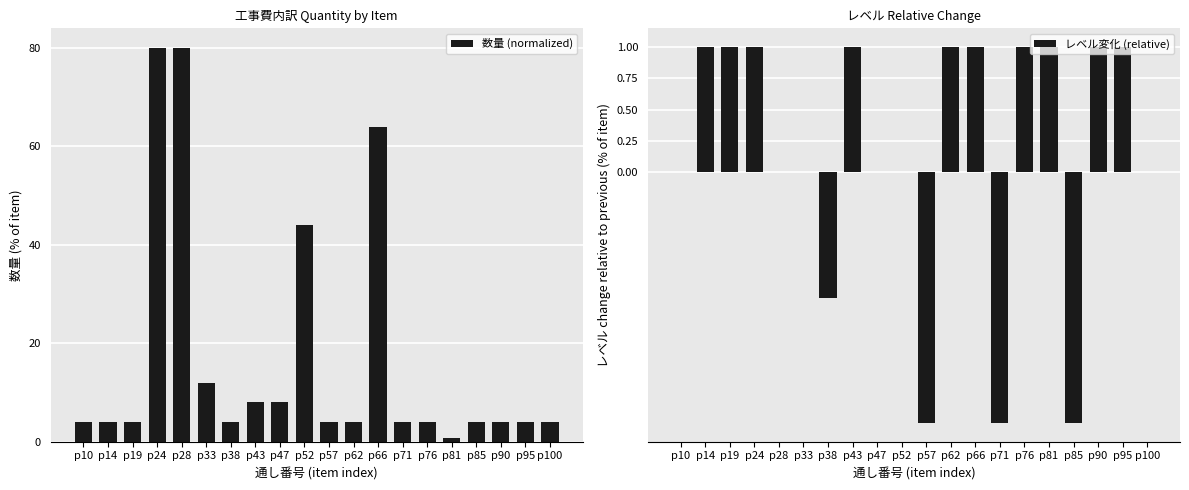

List the series in order of their overall mean, lowest first.

レベル変化 (relative), 数量 (normalized)